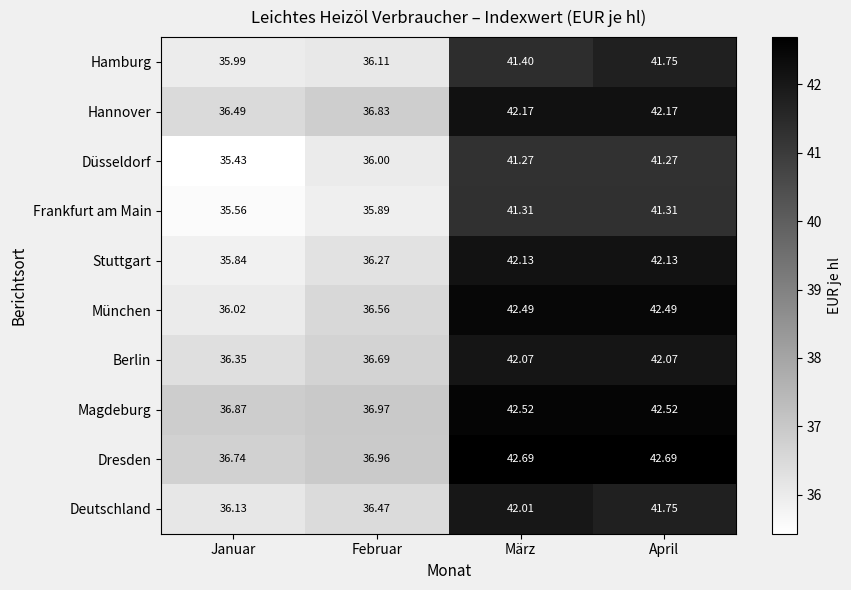

How many series are shown in this chart?

10